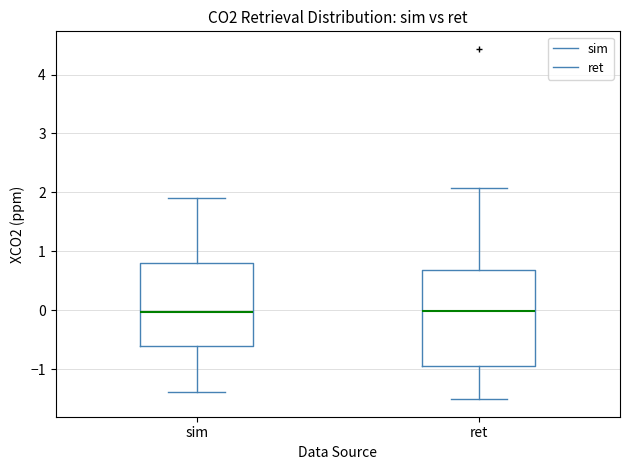

Where does the upper whisker of the box for ret end on the y-axis? The values are not printed on the chart, so give them approximately, as read against the axis.

2.1